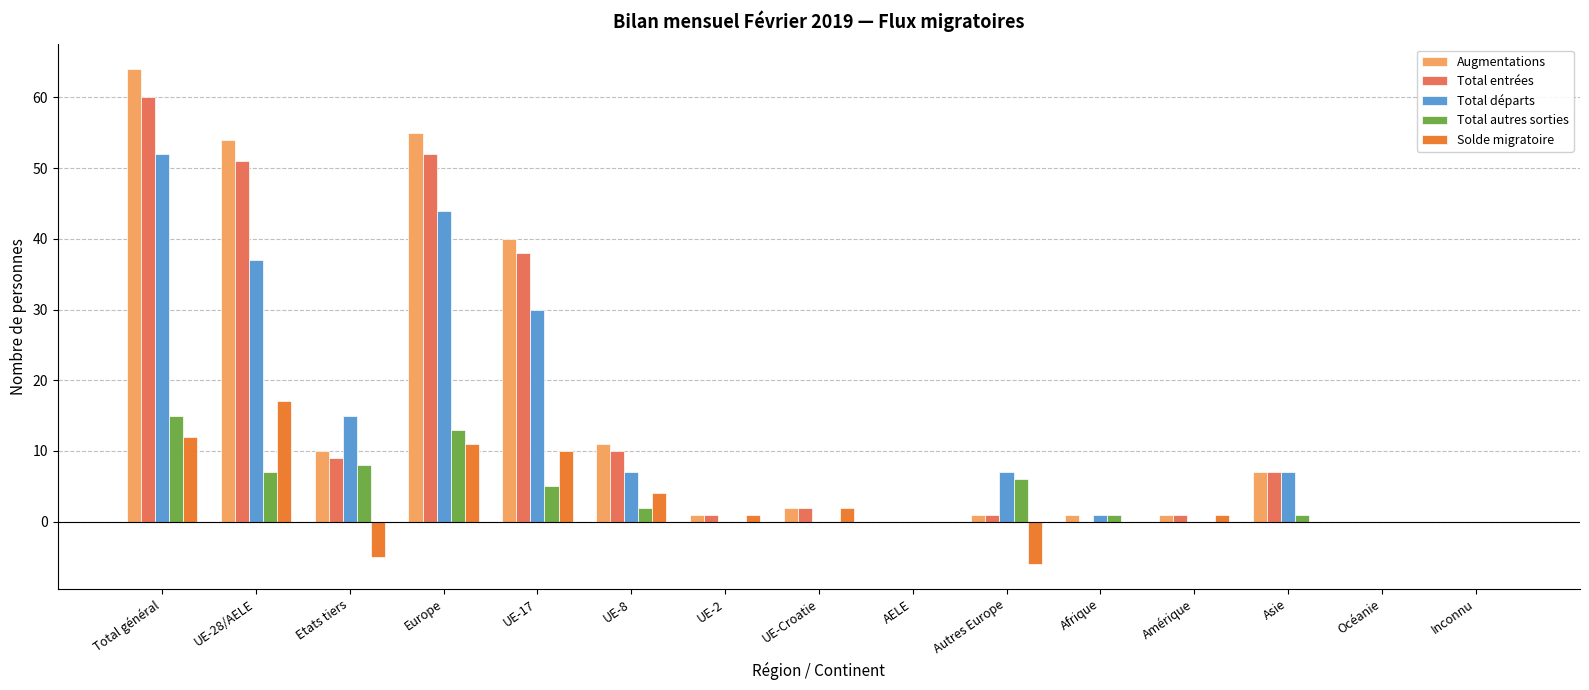

What is the average value of the Augmentations series?

16